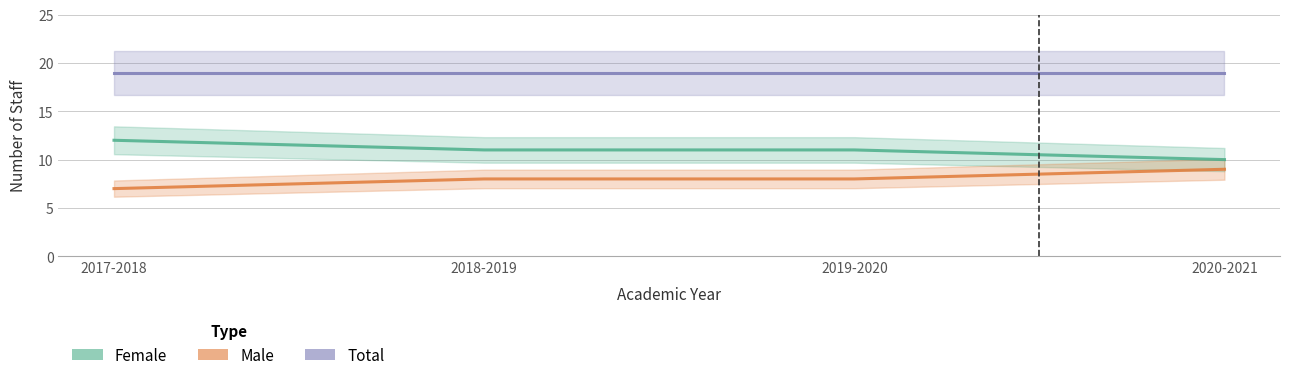

True or false: Female and Total intersect in this chart.

False